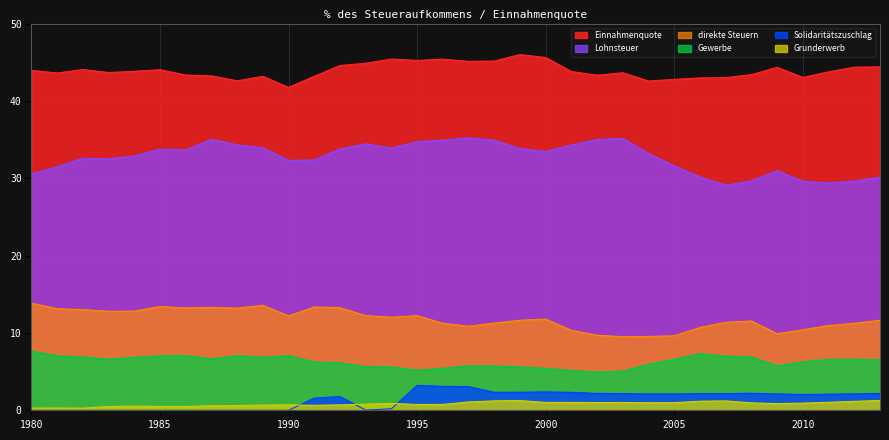

At how many categories does at least one series exceed 45?

7